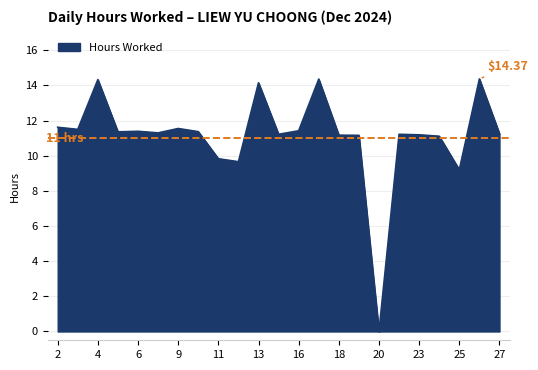

What is the greatest value displayed?

14.4